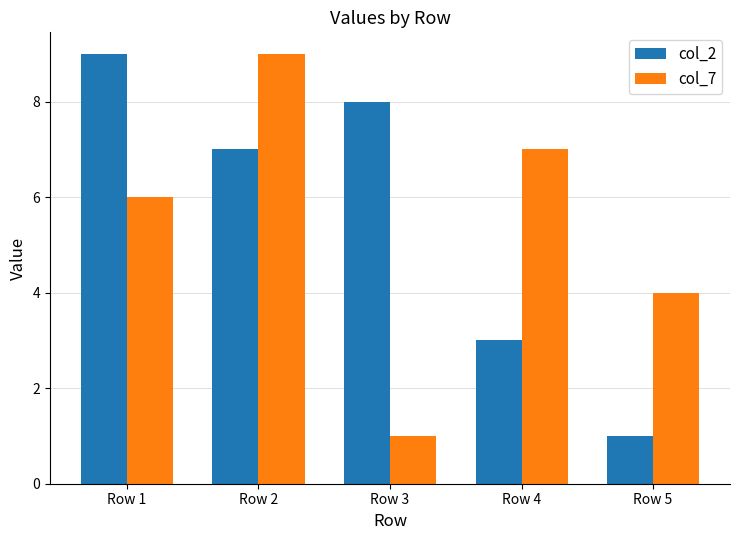

The col_2 series shows 9 at Row 1. True or false?

True